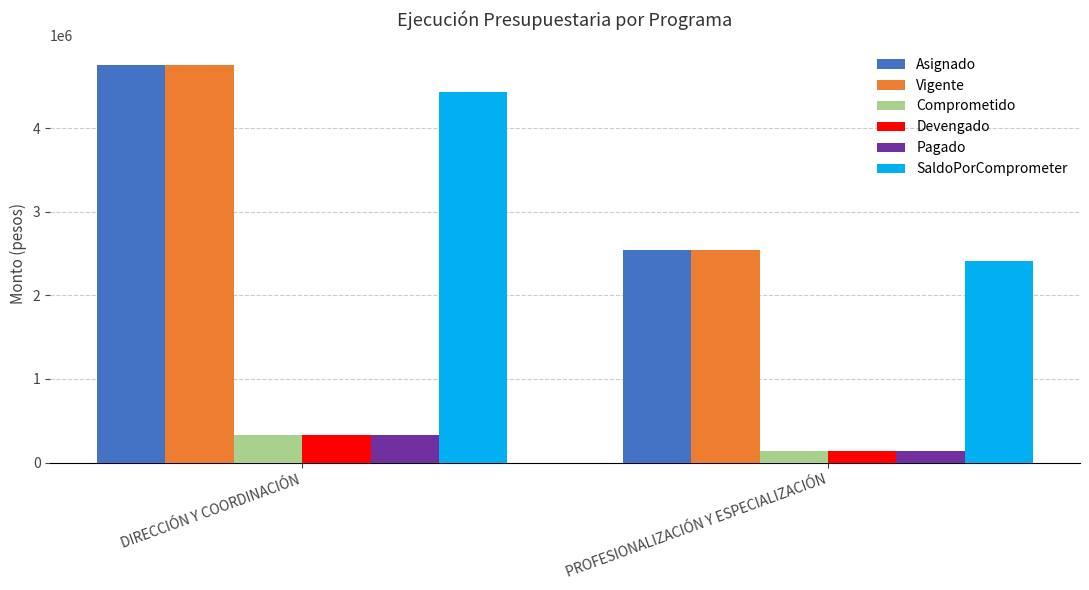

How many groups of bars are there?

2